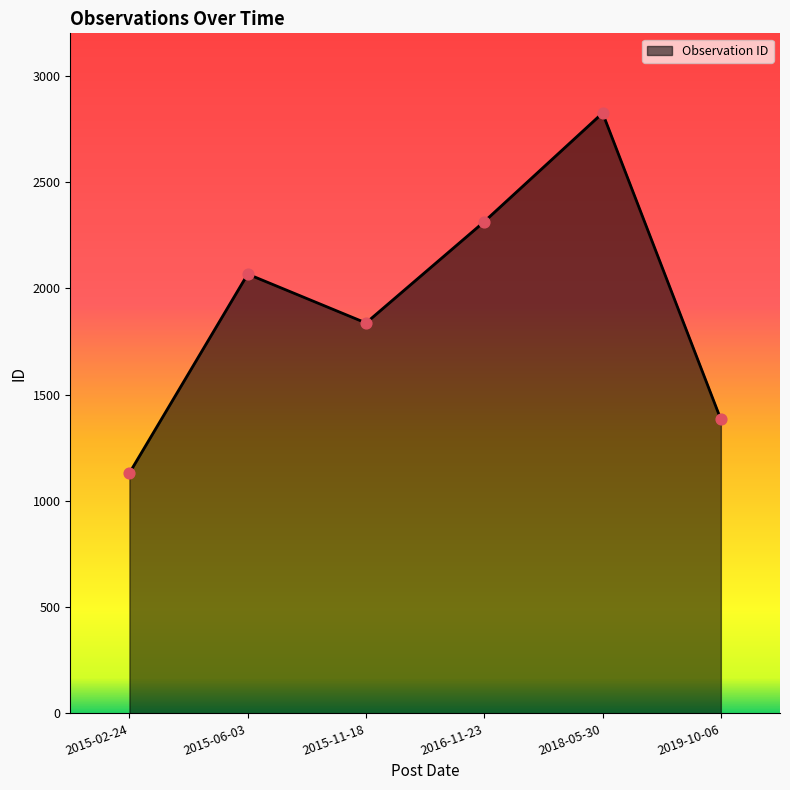

What is the change in value from 2015-02-24 to 2015-11-18?

+706